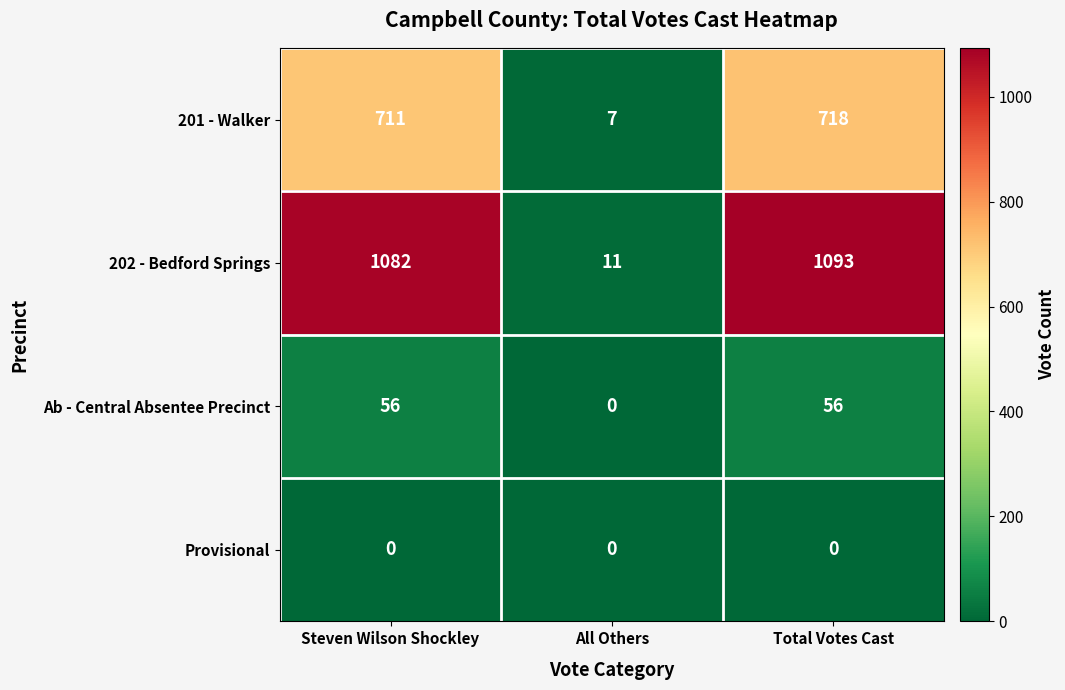

What value does the 201 - Walker series have at All Others?

7